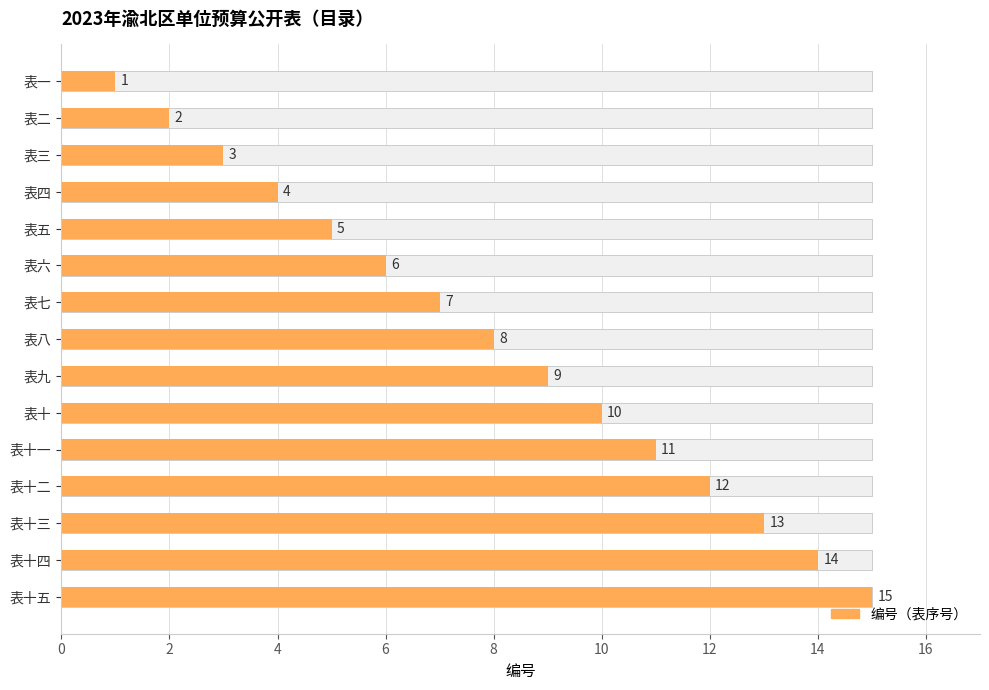

Reading left to right, what are all the values shown in this chart?

1	2	3	4	5	6	7	8	9	10	11	12	13	14	15